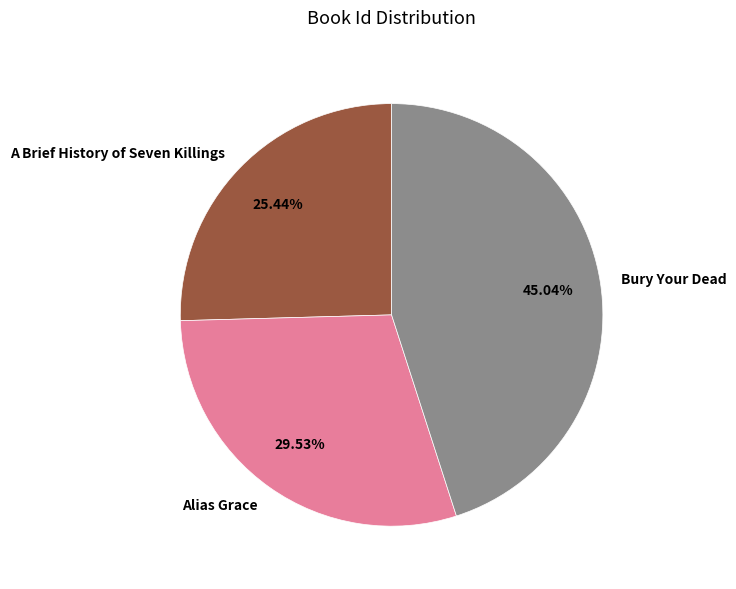

Count the number of slices in the pie.

3